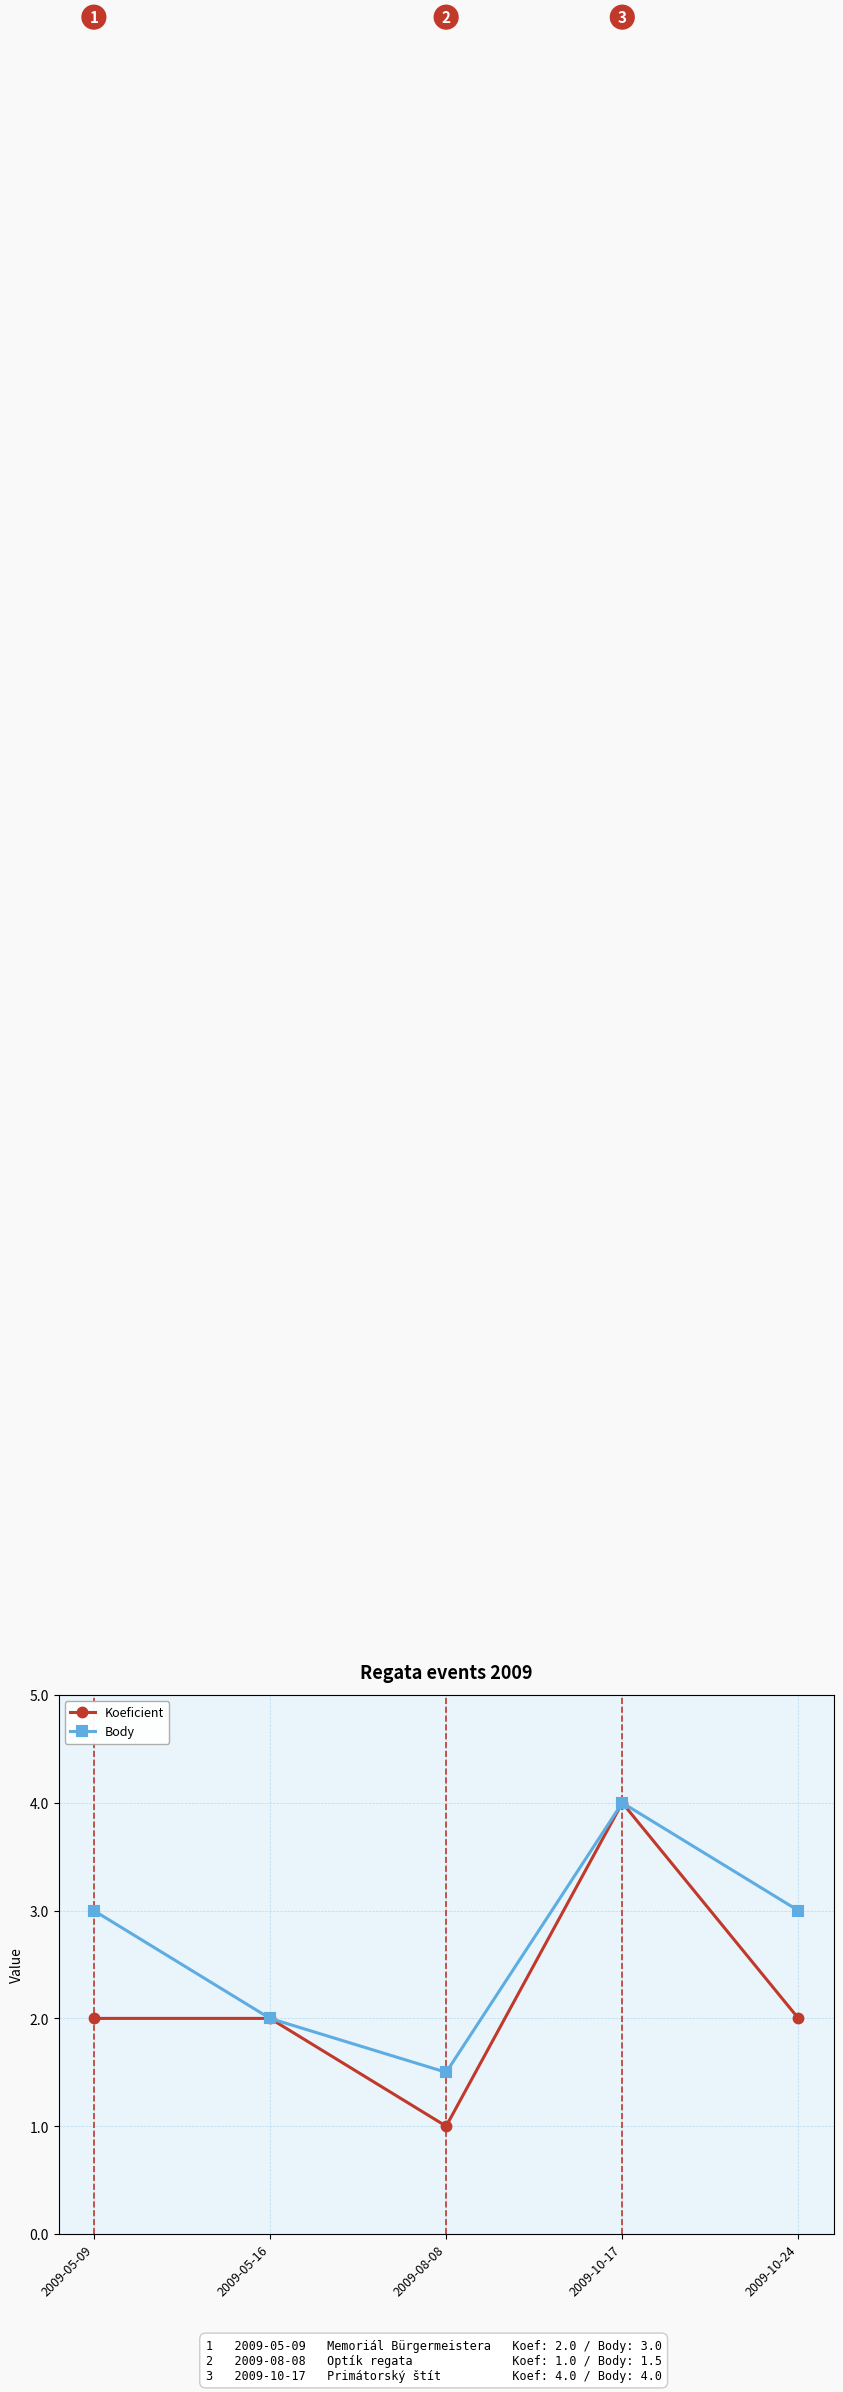

How many lines are shown in the chart?

2